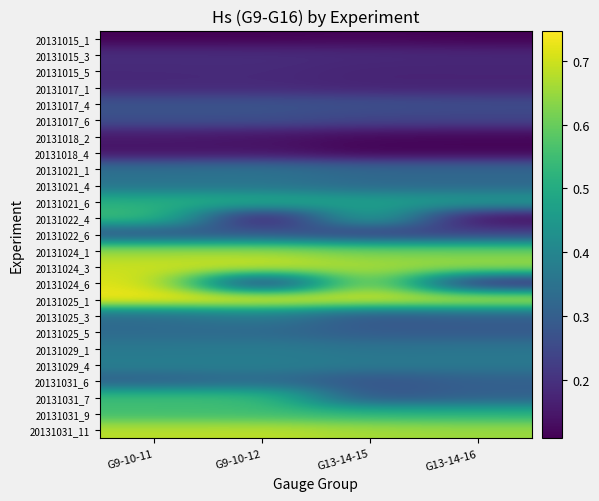

Reading left to right, extract all data points from this chart.

20131015_1: G9-10-11=0.1	G9-10-12=0.1	G13-14-15=0.1	G13-14-16=0.1
20131015_3: G9-10-11=0.2	G9-10-12=0.2	G13-14-15=0.2	G13-14-16=0.2
20131015_5: G9-10-11=0.2	G9-10-12=0.2	G13-14-15=0.2	G13-14-16=0.2
20131017_1: G9-10-11=0.2	G9-10-12=0.2	G13-14-15=0.2	G13-14-16=0.2
20131017_4: G9-10-11=0.3	G9-10-12=0.3	G13-14-15=0.3	G13-14-16=0.3
20131017_6: G9-10-11=0.3	G9-10-12=0.3	G13-14-15=0.2	G13-14-16=0.2
20131018_2: G9-10-11=0.2	G9-10-12=0.1	G13-14-15=0.1	G13-14-16=0.1
20131018_4: G9-10-11=0.1	G9-10-12=0.1	G13-14-15=0.1	G13-14-16=0.1
20131021_1: G9-10-11=0.3	G9-10-12=0.4	G13-14-15=0.3	G13-14-16=0.3
20131021_4: G9-10-11=0.4	G9-10-12=0.4	G13-14-15=0.3	G13-14-16=0.3
20131021_6: G9-10-11=0.5	G9-10-12=0.5	G13-14-15=0.5	G13-14-16=0.5
20131022_4: G9-10-11=0.6	G9-10-12=0.1	G13-14-15=0.5	G13-14-16=0.1
20131022_6: G9-10-11=0.3	G9-10-12=0.3	G13-14-15=0.2	G13-14-16=0.2
20131024_1: G9-10-11=0.7	G9-10-12=0.7	G13-14-15=0.6	G13-14-16=0.6
20131024_3: G9-10-11=0.7	G9-10-12=0.7	G13-14-15=0.7	G13-14-16=0.7
20131024_6: G9-10-11=0.7	G9-10-12=0.2	G13-14-15=0.7	G13-14-16=0.2
20131025_1: G9-10-11=0.7	G9-10-12=0.7	G13-14-15=0.7	G13-14-16=0.7
20131025_3: G9-10-11=0.3	G9-10-12=0.4	G13-14-15=0.3	G13-14-16=0.3
20131025_5: G9-10-11=0.3	G9-10-12=0.3	G13-14-15=0.3	G13-14-16=0.3
20131029_1: G9-10-11=0.4	G9-10-12=0.4	G13-14-15=0.4	G13-14-16=0.4
20131029_4: G9-10-11=0.4	G9-10-12=0.4	G13-14-15=0.4	G13-14-16=0.4
20131031_6: G9-10-11=0.3	G9-10-12=0.3	G13-14-15=0.3	G13-14-16=0.3
20131031_7: G9-10-11=0.6	G9-10-12=0.5	G13-14-15=0.3	G13-14-16=0.3
20131031_9: G9-10-11=0.6	G9-10-12=0.5	G13-14-15=0.5	G13-14-16=0.5
20131031_11: G9-10-11=0.7	G9-10-12=0.7	G13-14-15=0.7	G13-14-16=0.7